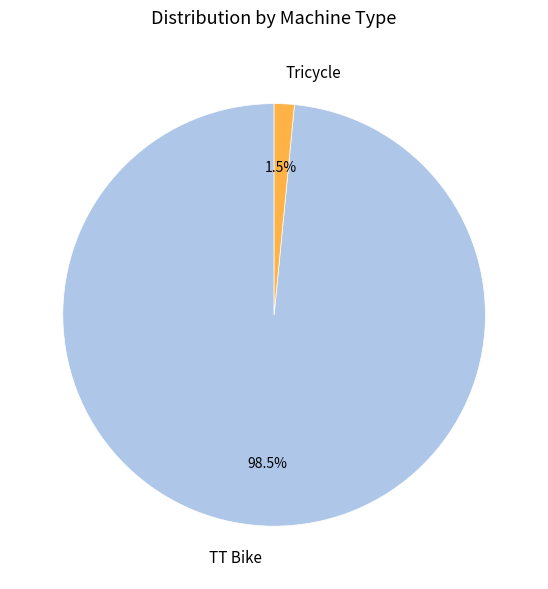

Does any single category account for the majority?

Yes